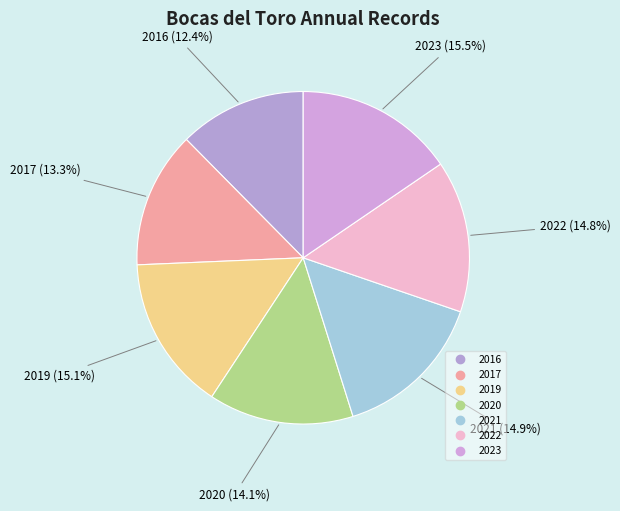

Is there any slice that represents more than half of the pie?

No